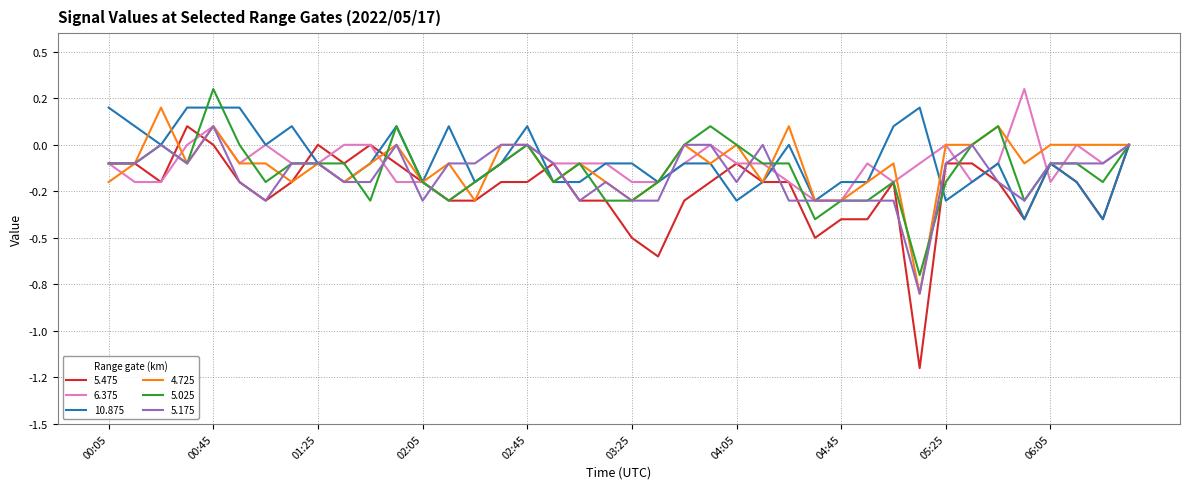

What is the label of the 28th point from the left?

04:35